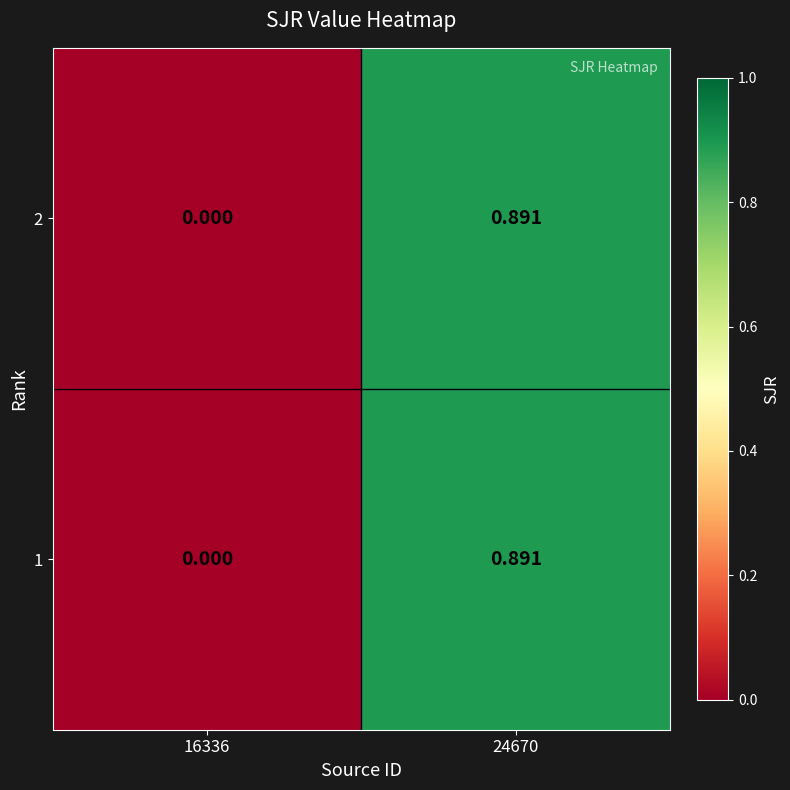

Count the number of categories in the chart.

2